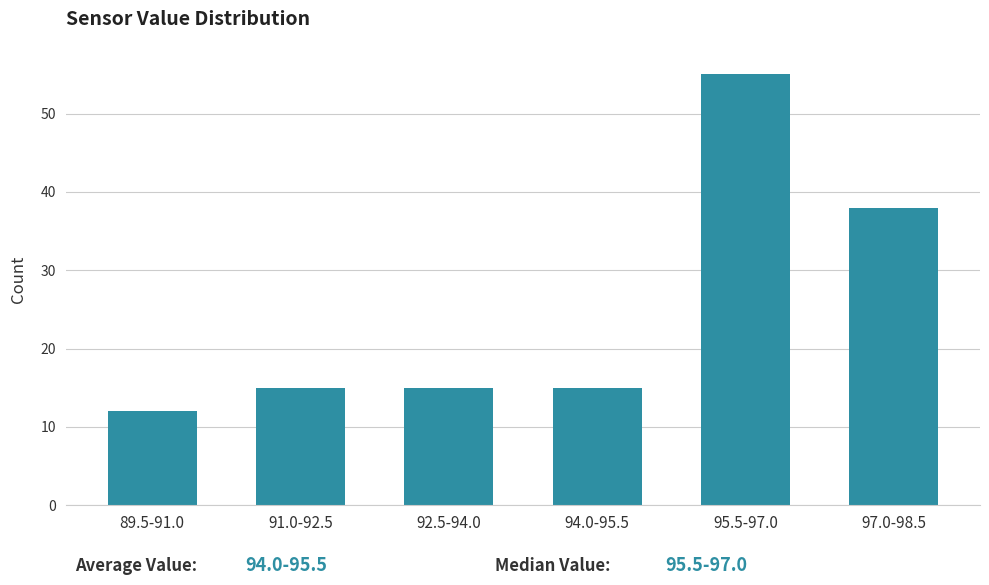

Reading left to right, list all the values displayed in this chart.

12	15	15	15	55	38